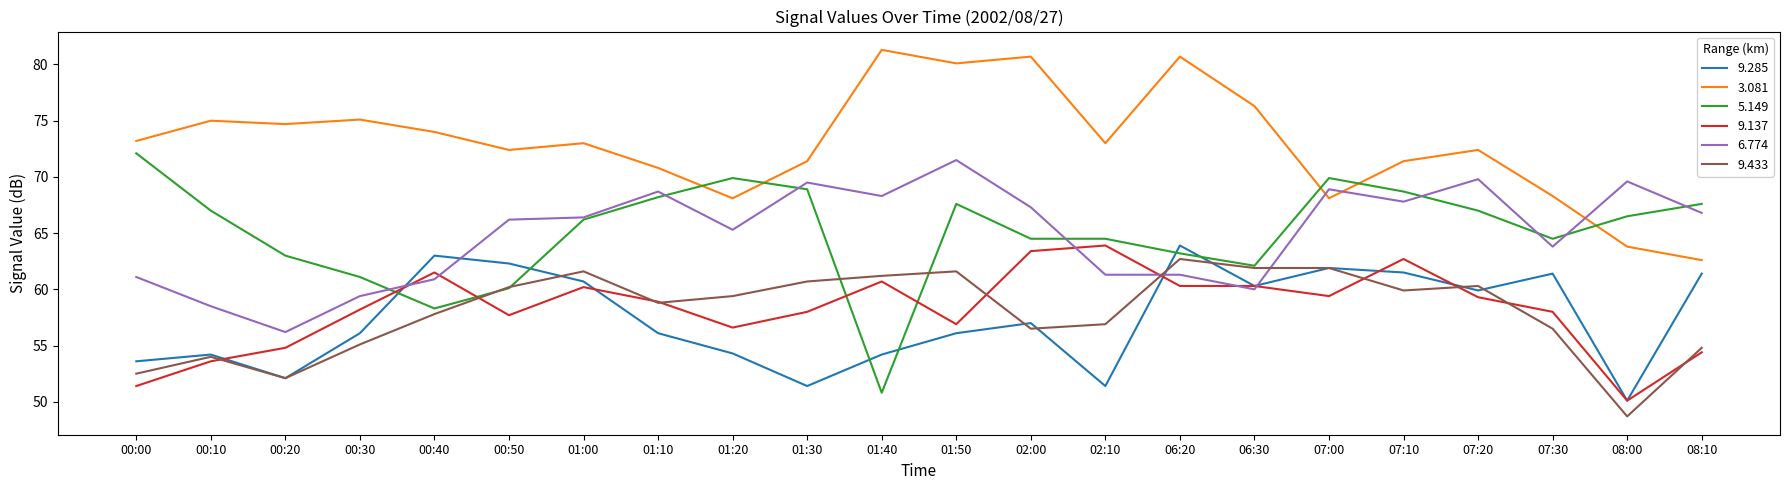

How many lines are shown in the chart?

6